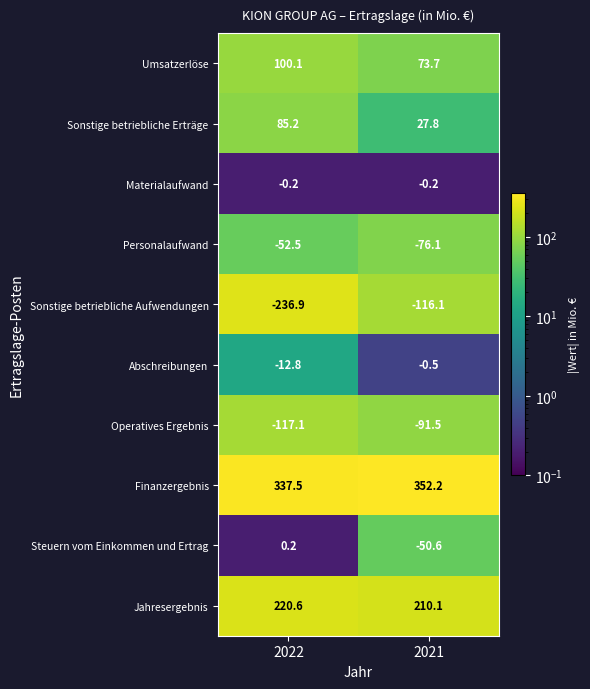

Is it true that Operatives Ergebnis equals -69.3 at 2022?

False